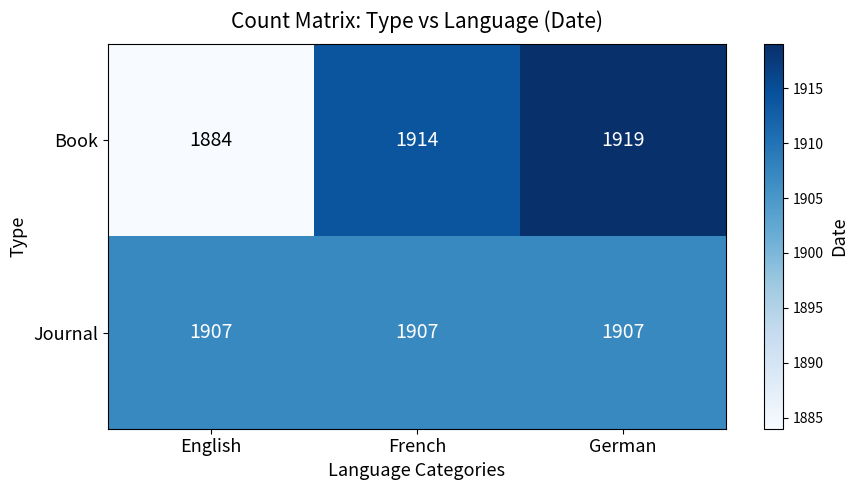

At how many categories does at least one series exceed 1906?

3